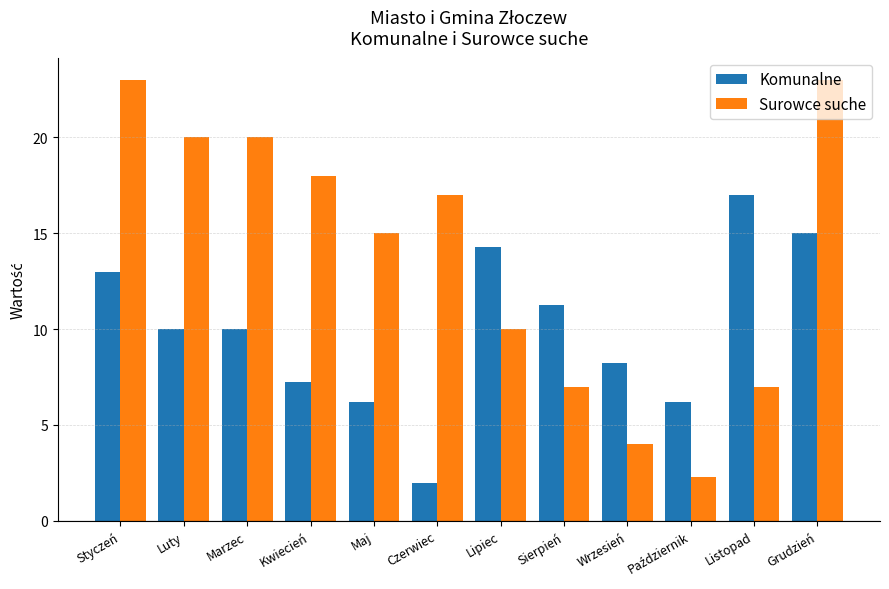

The Komunalne series shows 0.8 at Czerwiec. True or false?

False